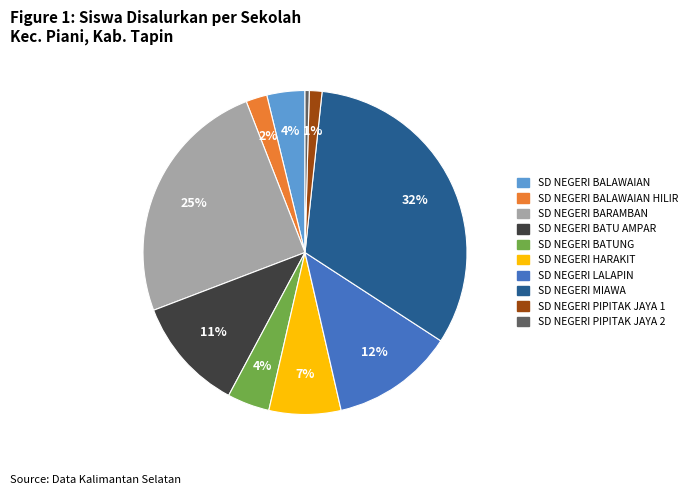

Is the sum of SD NEGERI BALAWAIAN and SD NEGERI BALAWAIAN HILIR greater than half?

No